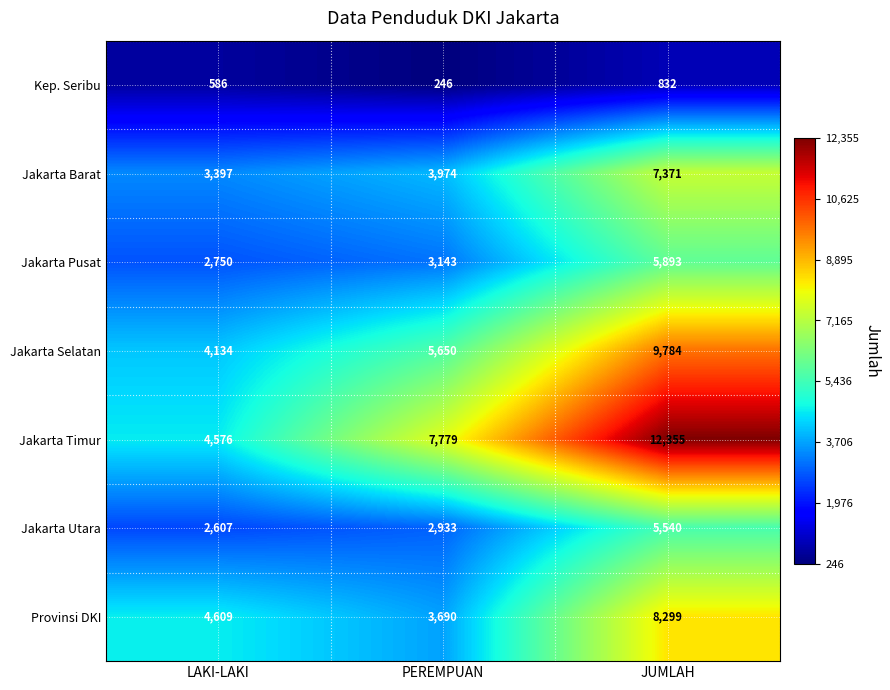

What is the difference between the maximum and minimum values in the Jakarta Timur series?

7779